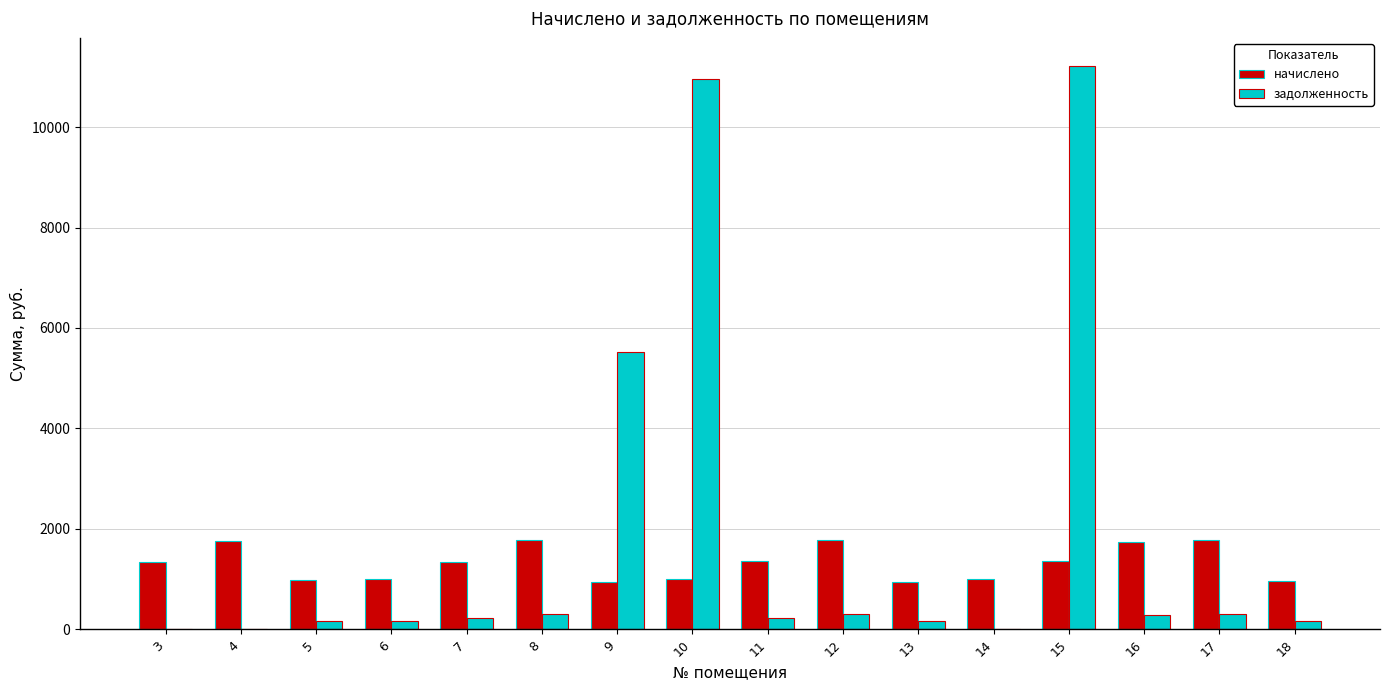

What is the difference between the задолженность values at 10 and 16?

10667.5